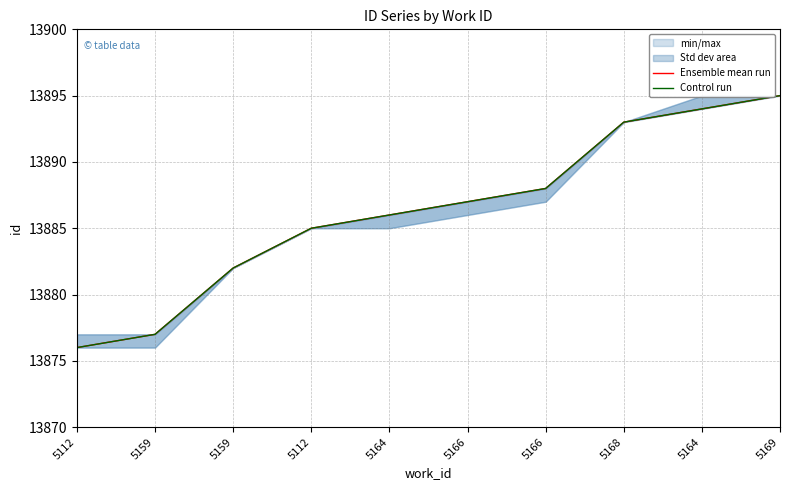

Is the value of Control run at 5166 greater than the value of Ensemble mean run at 5164?

Yes